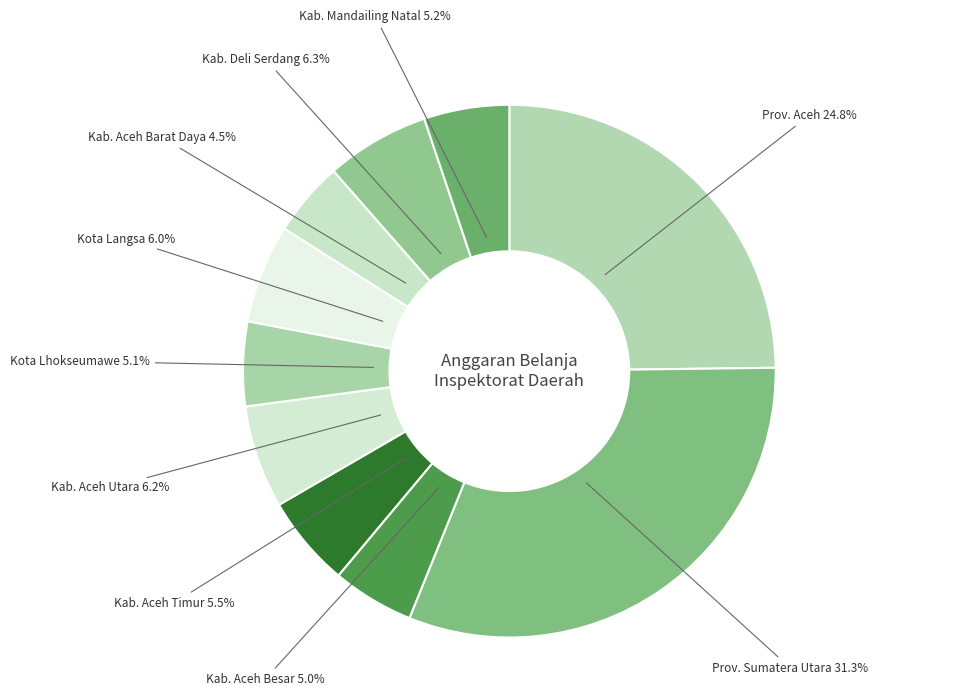

To the nearest percent, what is the difference between the largest and smallest slice percentages?

27%